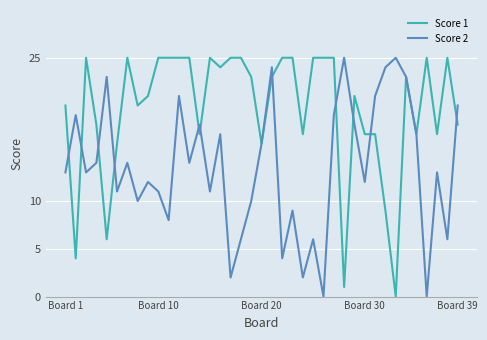

List the series in order of their overall mean, lowest first.

Score 2, Score 1